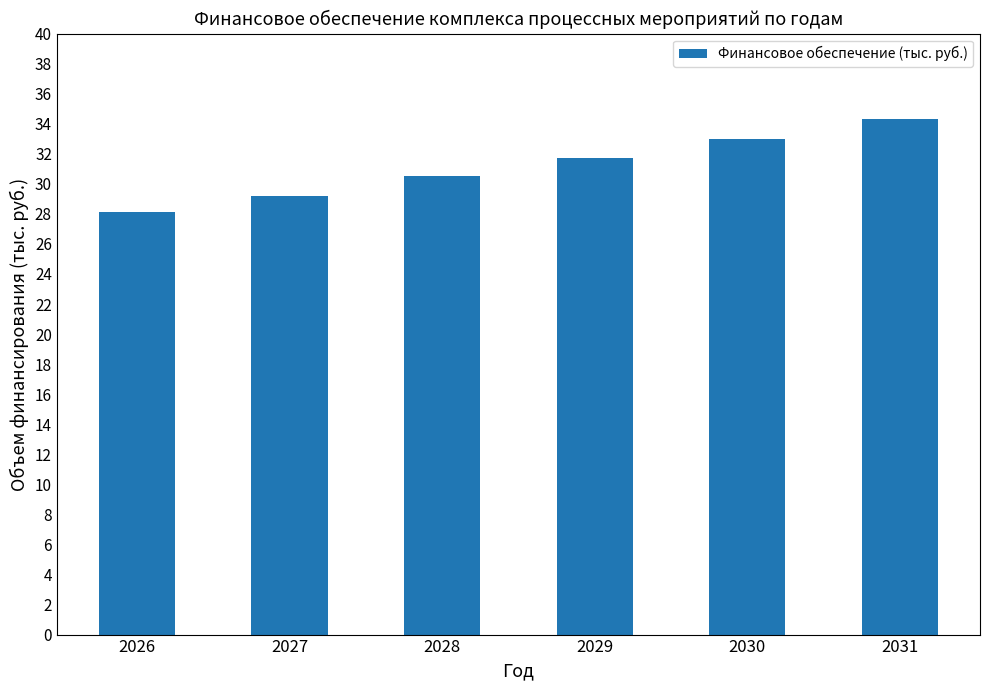

What is the average value?

31.1